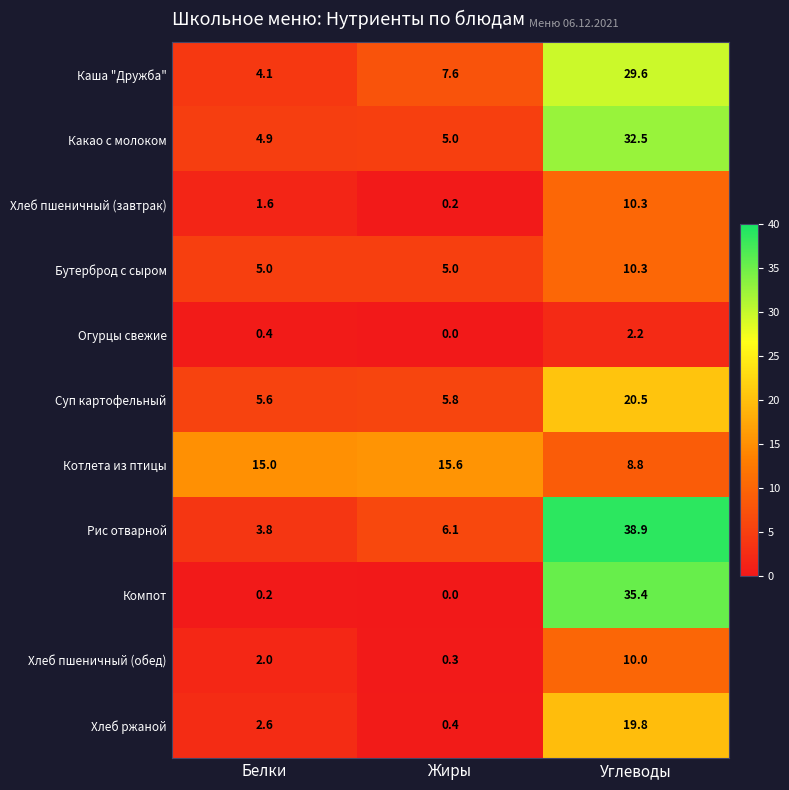

At which category is the sum across all series the highest?

Углеводы